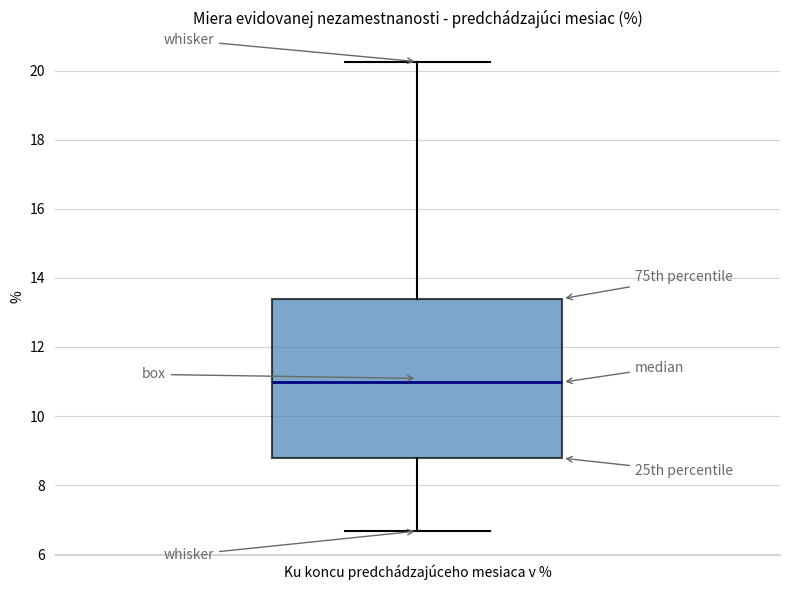

Read this box plot against the y-axis: the position of the median line, the range covered by the box, and the ends of both whiskers. The values are not printed on the chart, so give them approximately, as read against the axis.

median 11.0, box 8.8 to 13.4, whiskers 6.6 to 20.2